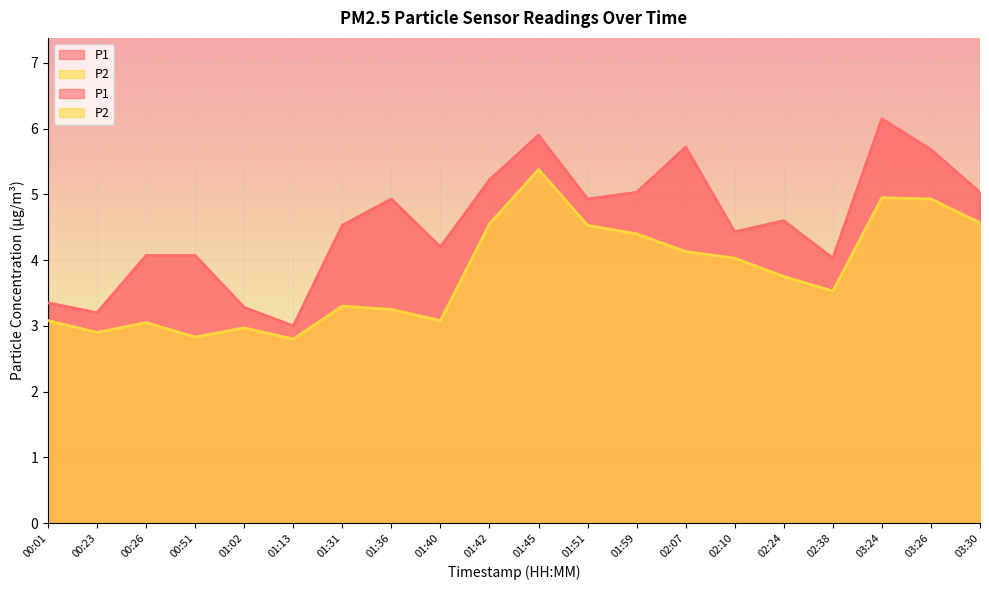

Rank the series by their average value, from highest to lowest.

P1, P2